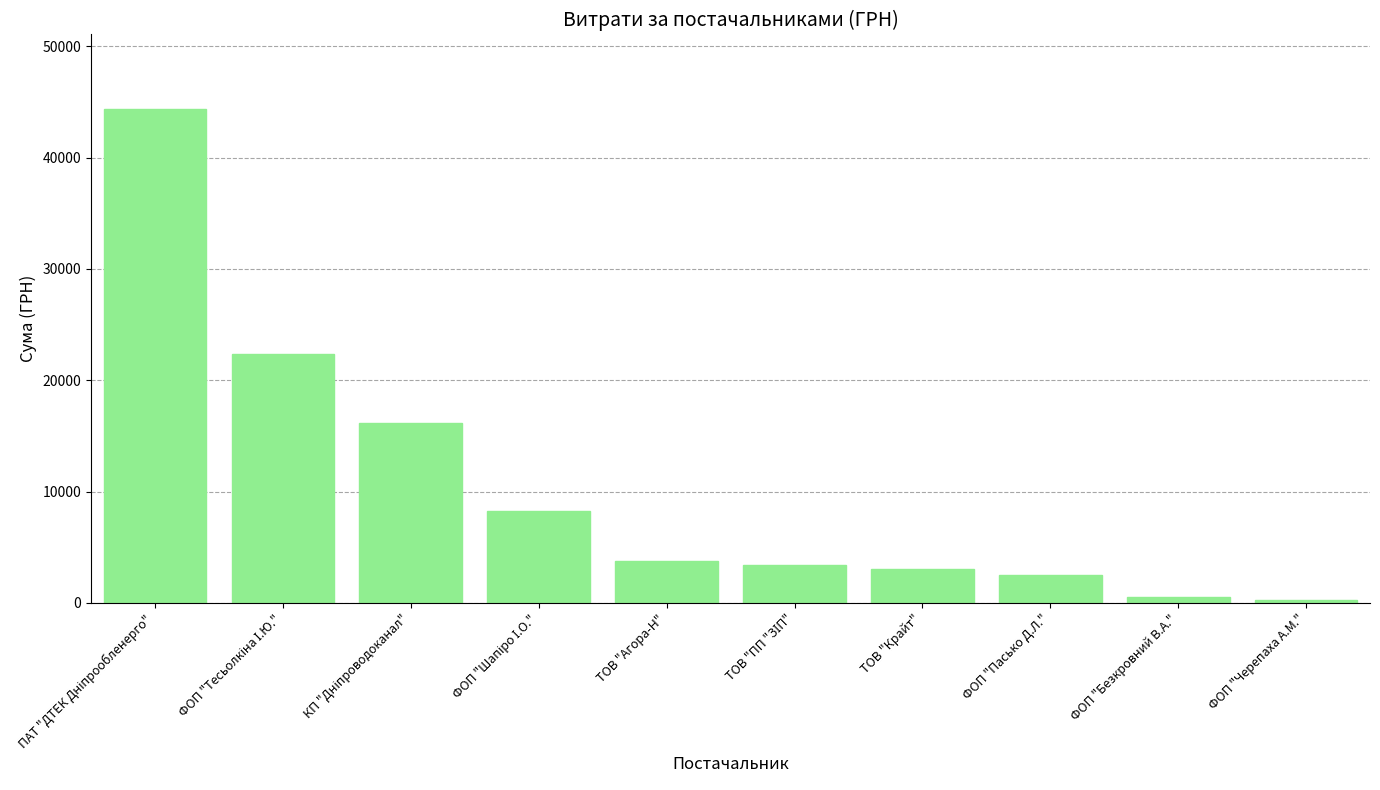

What is the greatest value displayed?

44400.2